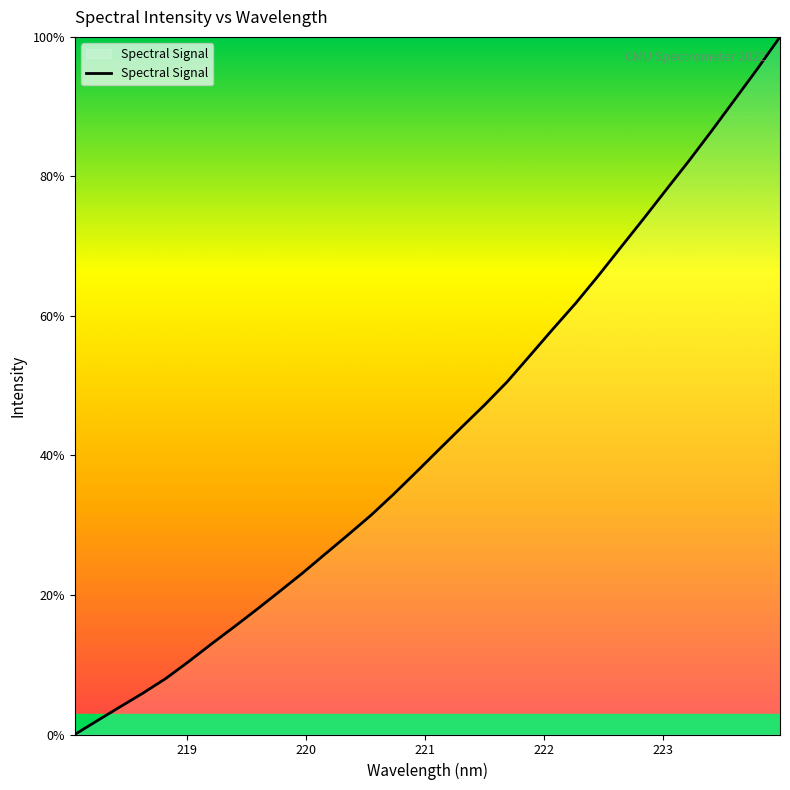

What is the difference between the maximum and minimum values?

100.0